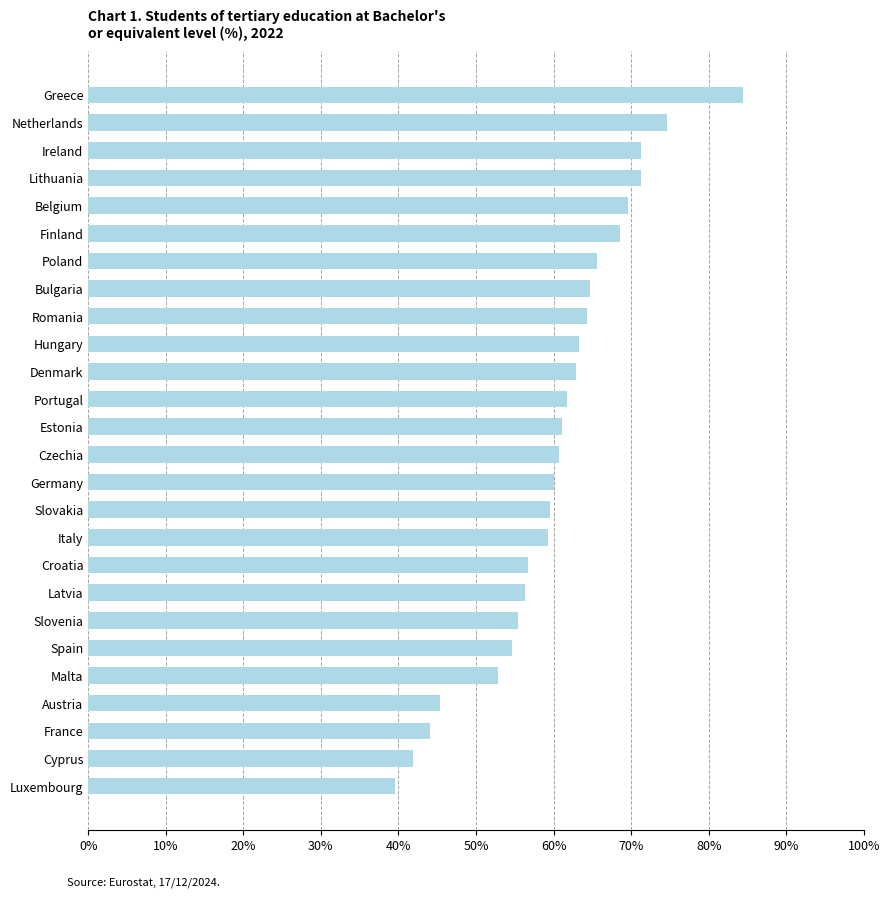

What is the difference between the second highest and second lowest values?

32.7